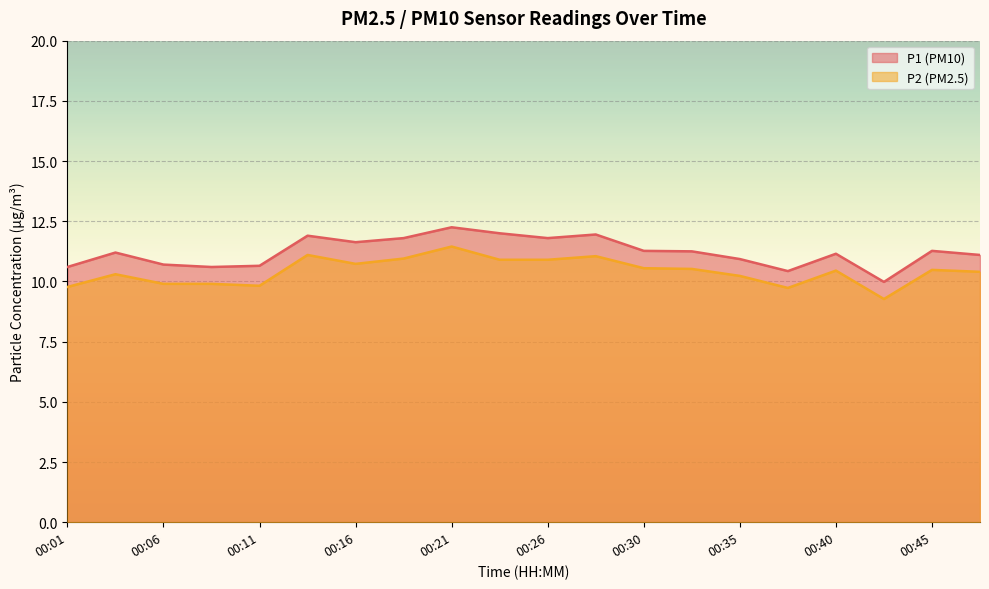

What is the sum of the P2 values at 00:35 and 00:04?

20.5